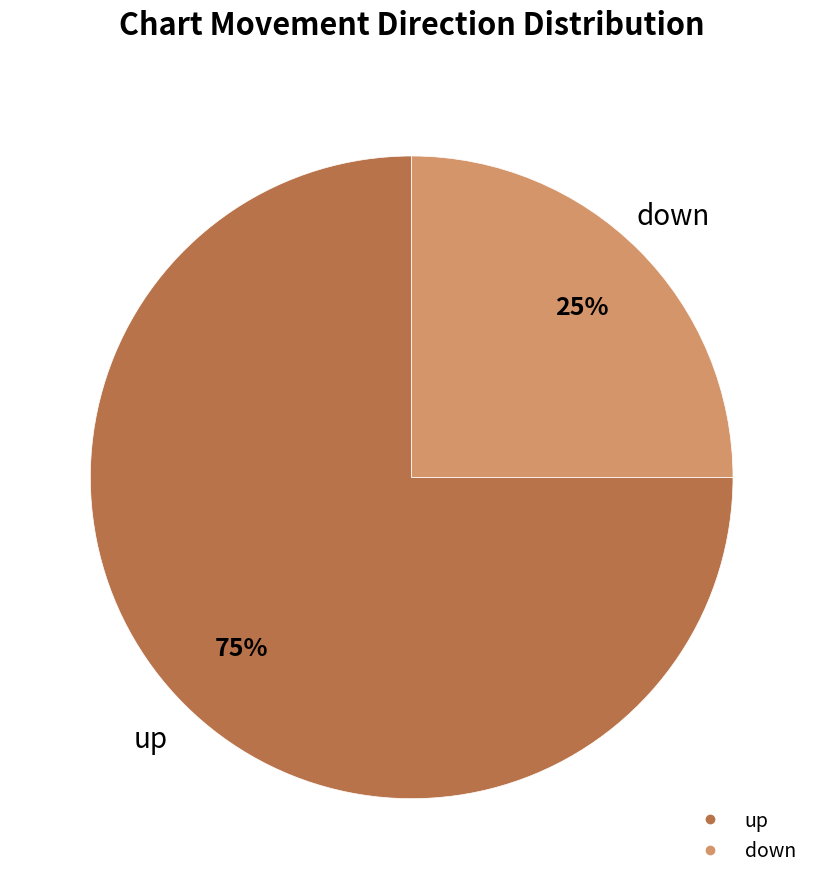

To the nearest percent, what percentage of the pie is down?

25%